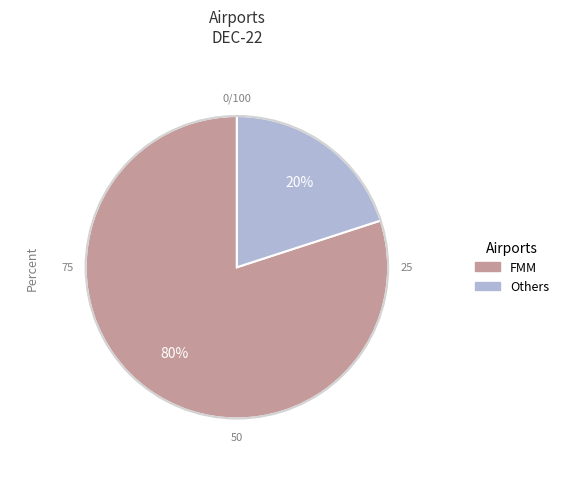

What percentage is the FMM slice, to the nearest percent?

80%